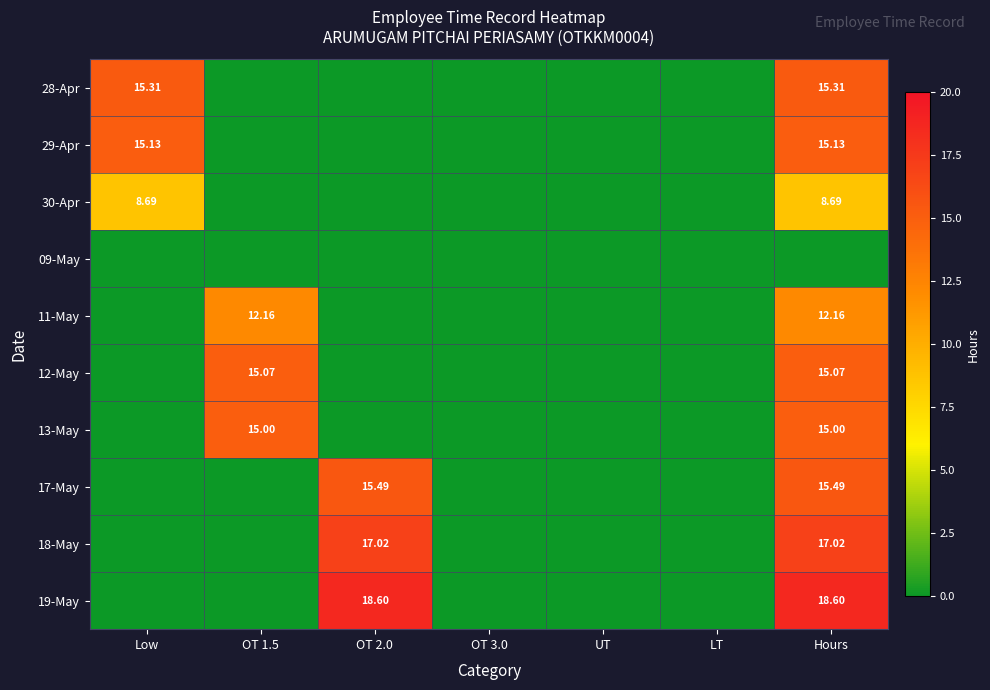

Is the value of 17-May at LT greater than the value of 09-May at OT 3.0?

No